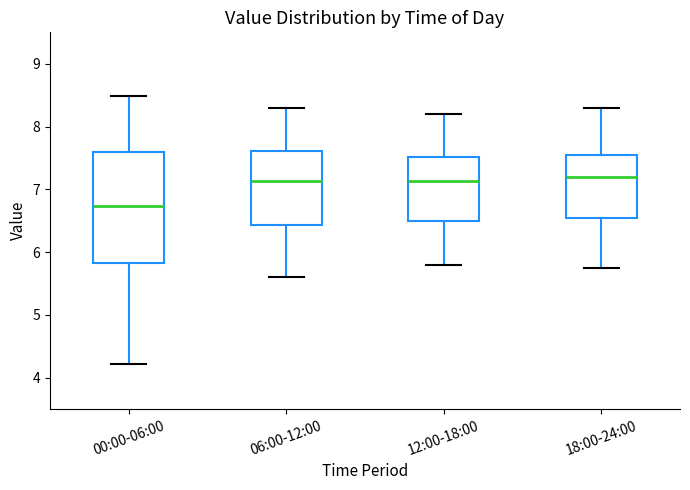

Which box has the lowest median line?

00:00-06:00